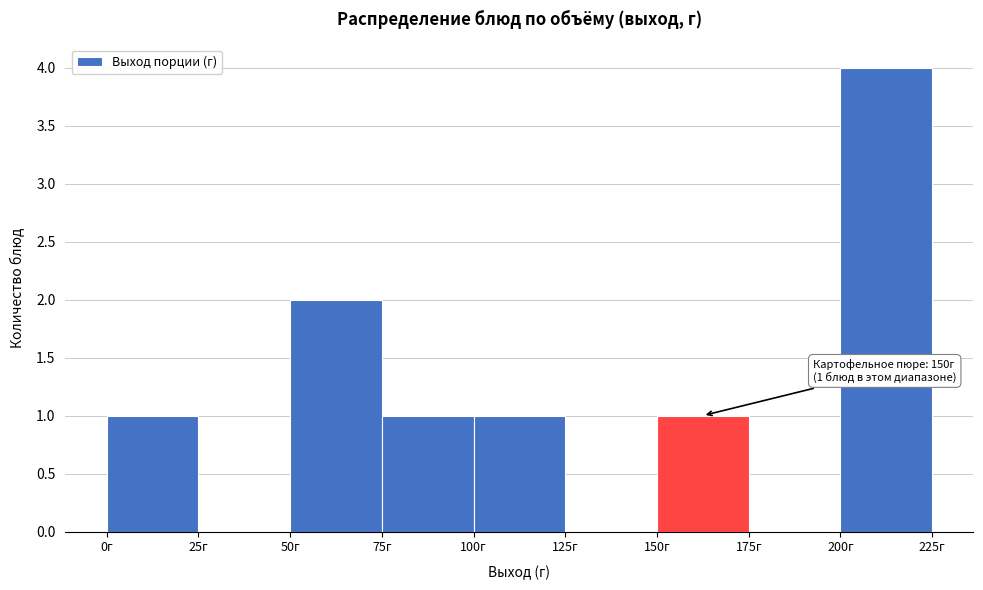

Which range on the x-axis has the tallest bar?

200 to 225